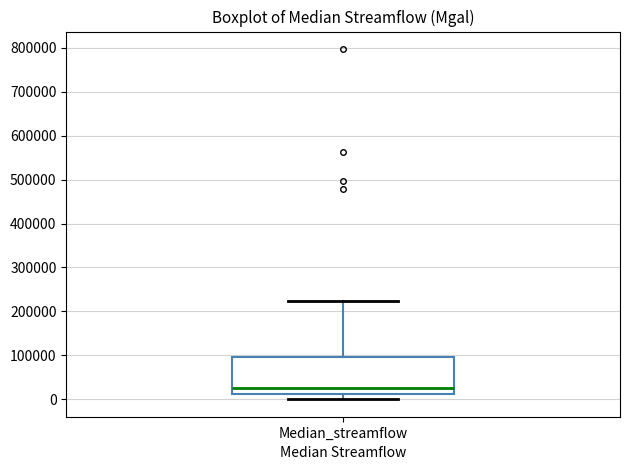

Read this box plot against the y-axis: the position of the median line, the range covered by the box, and the ends of both whiskers. The values are not printed on the chart, so give them approximately, as read against the axis.

median 30000, box 10000 to 100000, whiskers 0 to 220000